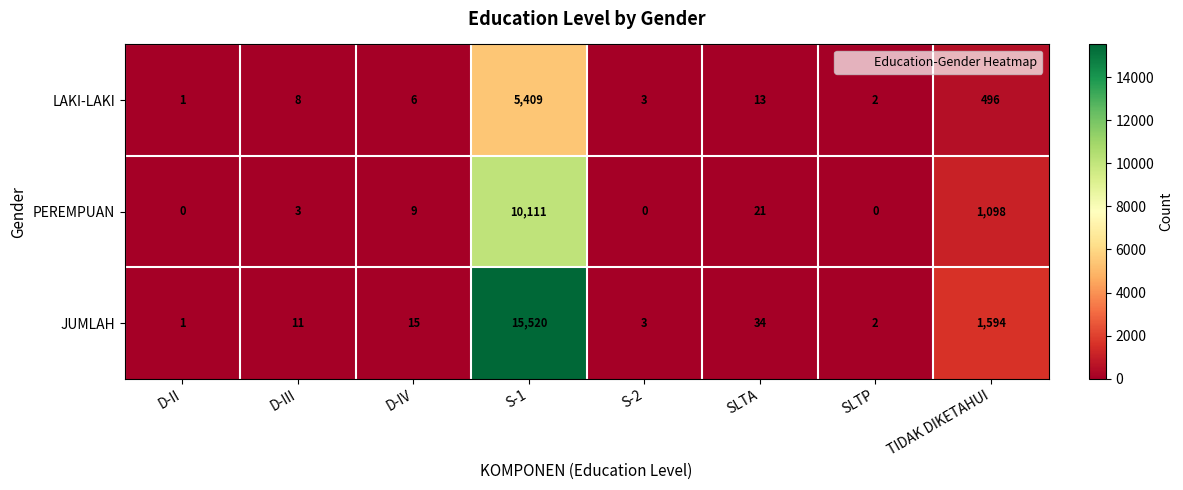

What is the average value of the JUMLAH series?

2148